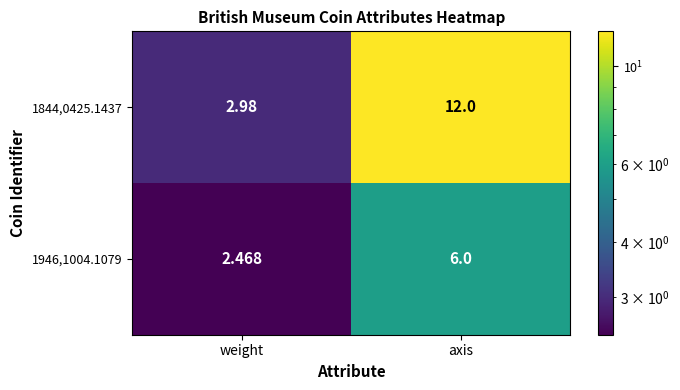

At which label does 1946,1004.1079 reach its peak?

axis